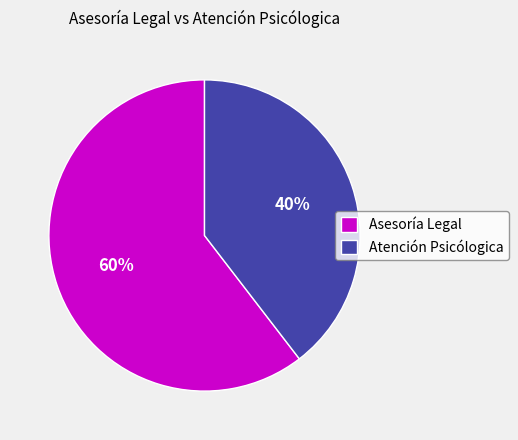

How many segments does this pie chart have?

2